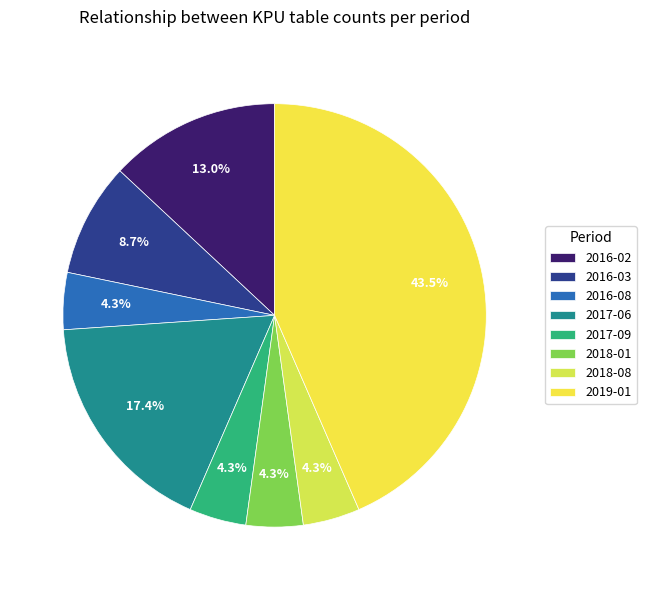

Does 2017-09 account for over 50% of the chart?

No